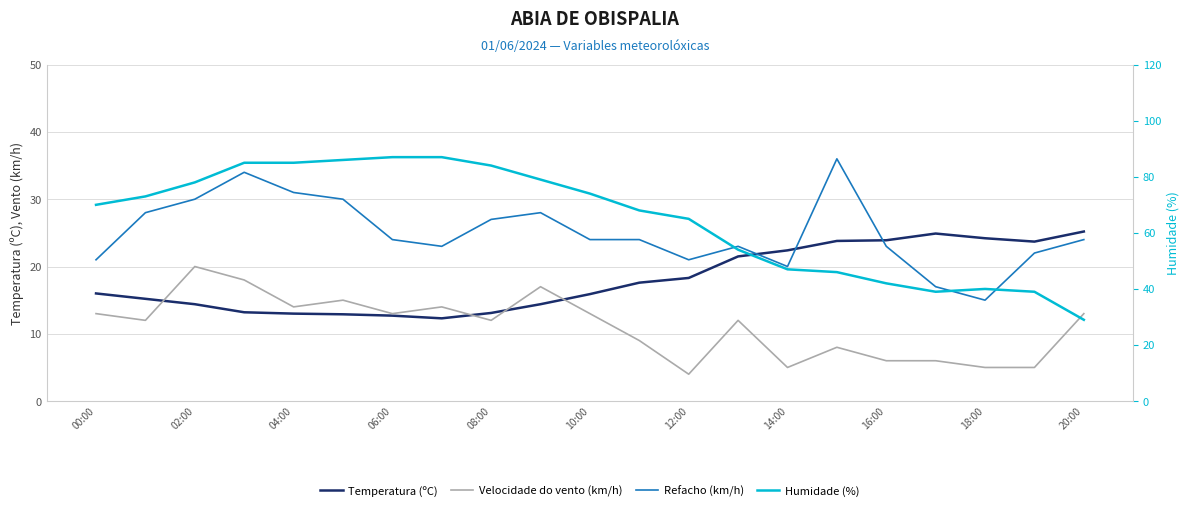

What are all the series names shown in the legend?

Temperatura (ºC), Velocidade do vento (km/h), Refacho (km/h), Humidade (%)